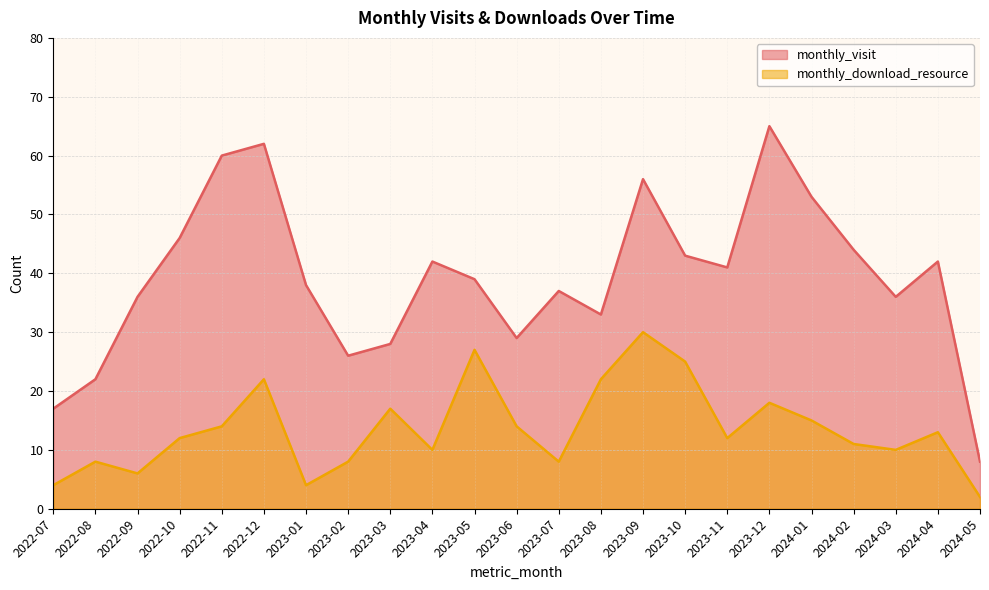

Rank the series by their average value, from highest to lowest.

monthly_visit, monthly_download_resource